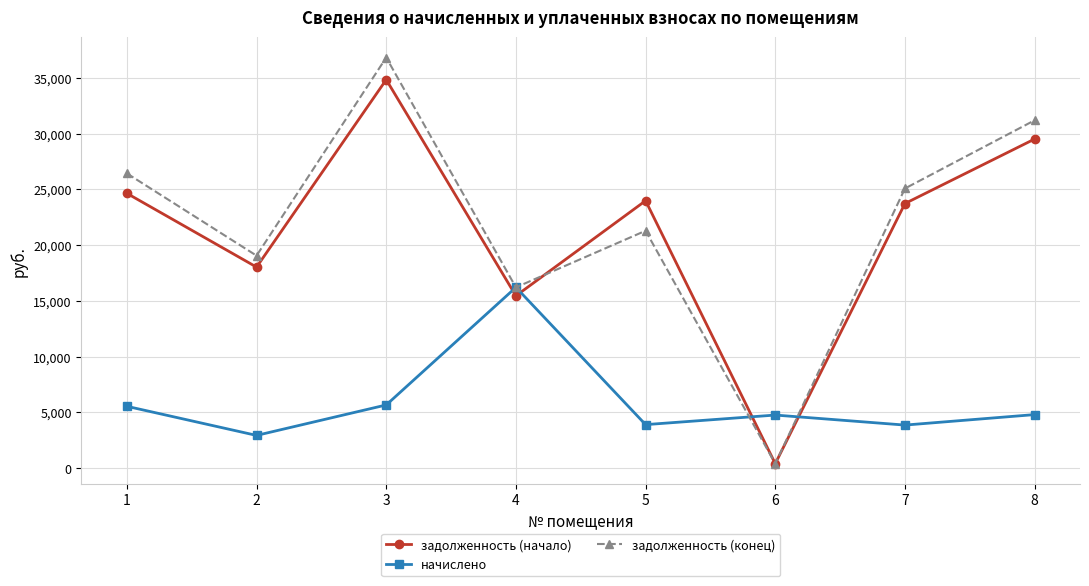

Between which two adjacent categories do задолженность (начало) and задолженность (конец) first intersect?

4 and 5